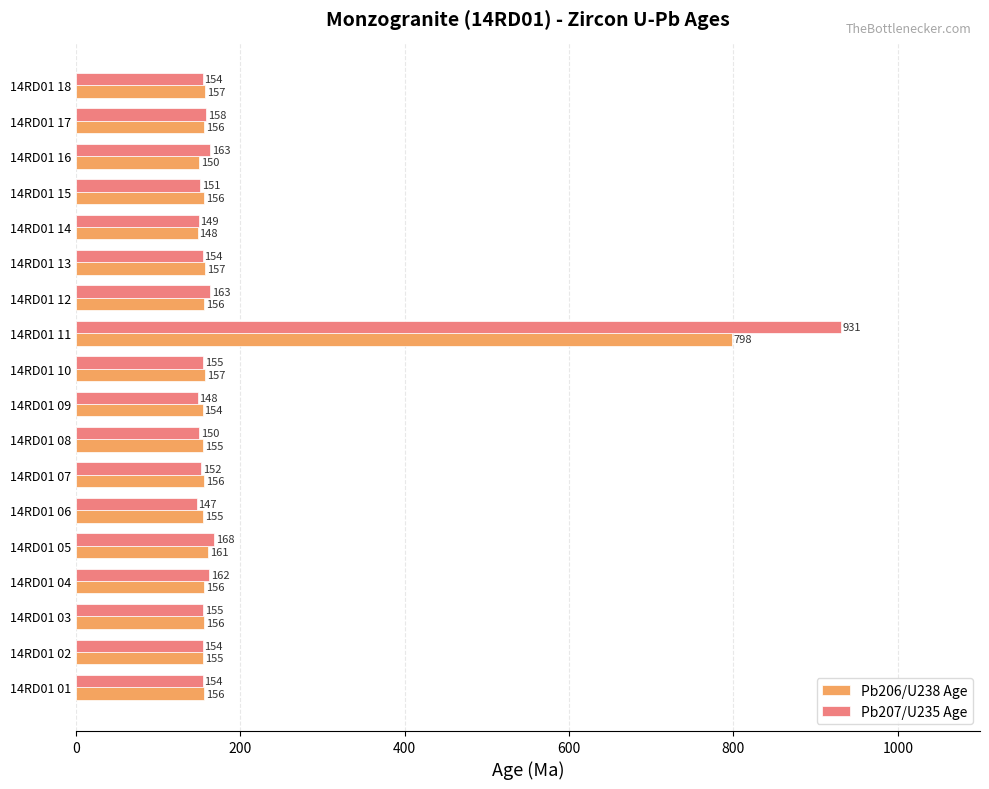

At which category is the sum across all series the highest?

14RD01 11